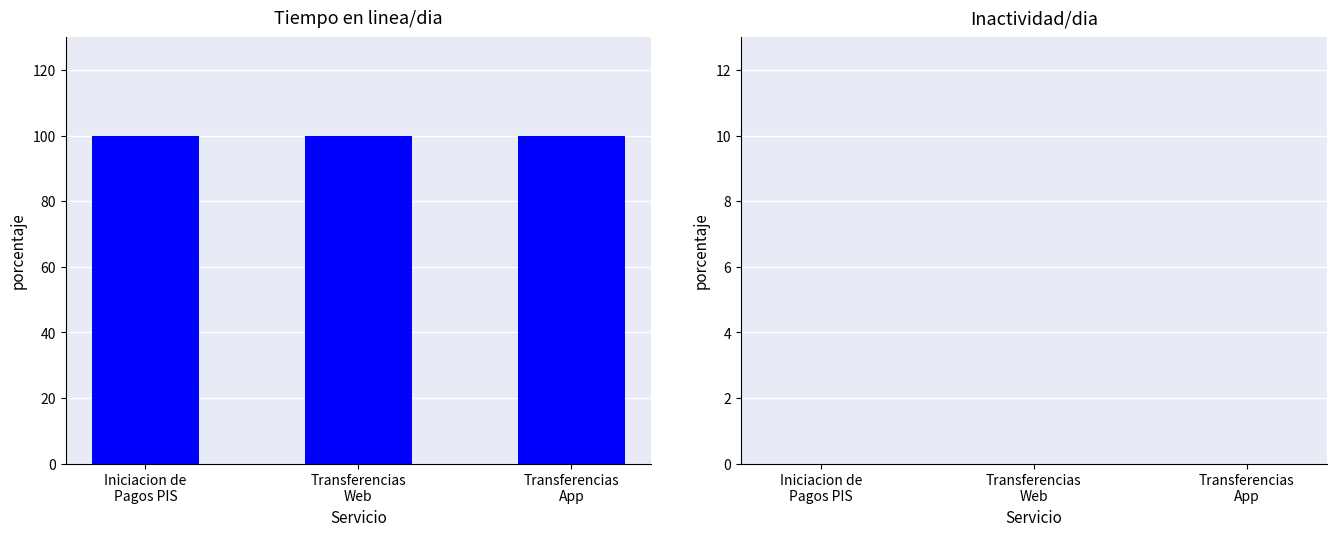

The Tiempo en linea/dia series shows 138 at Transferencias
Web. True or false?

False